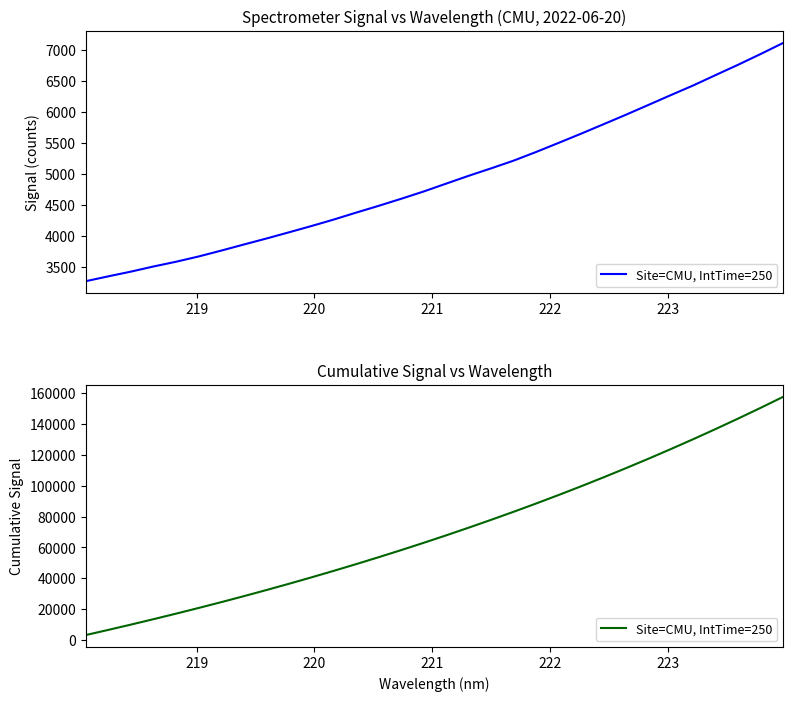

True or false: the data shows 26337.4 at 12.

False